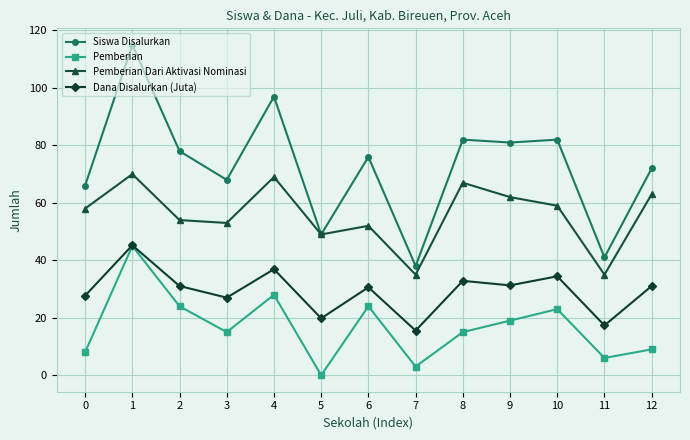

Where is the first local minimum for Siswa Disalurkan?

3